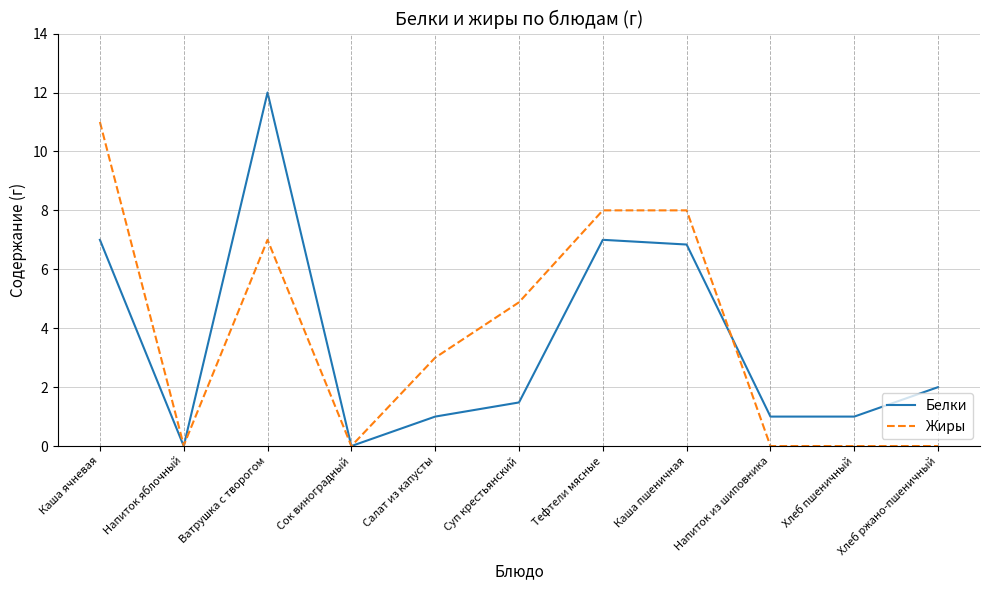

What are all the series names shown in the legend?

Белки, Жиры